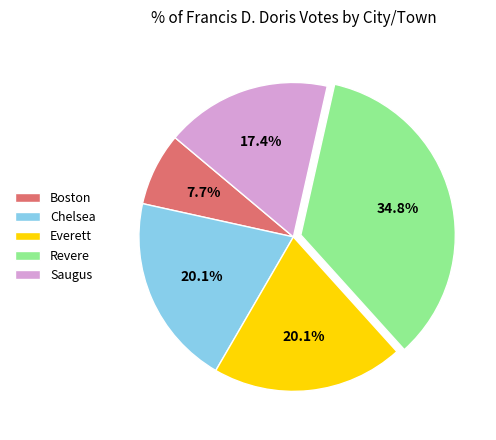

How many segments does this pie chart have?

5